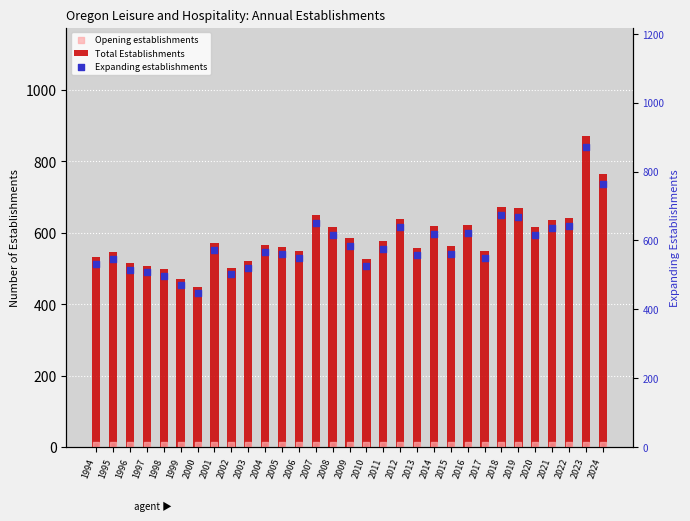

Which series contains the lowest Y value?

Opening establishments